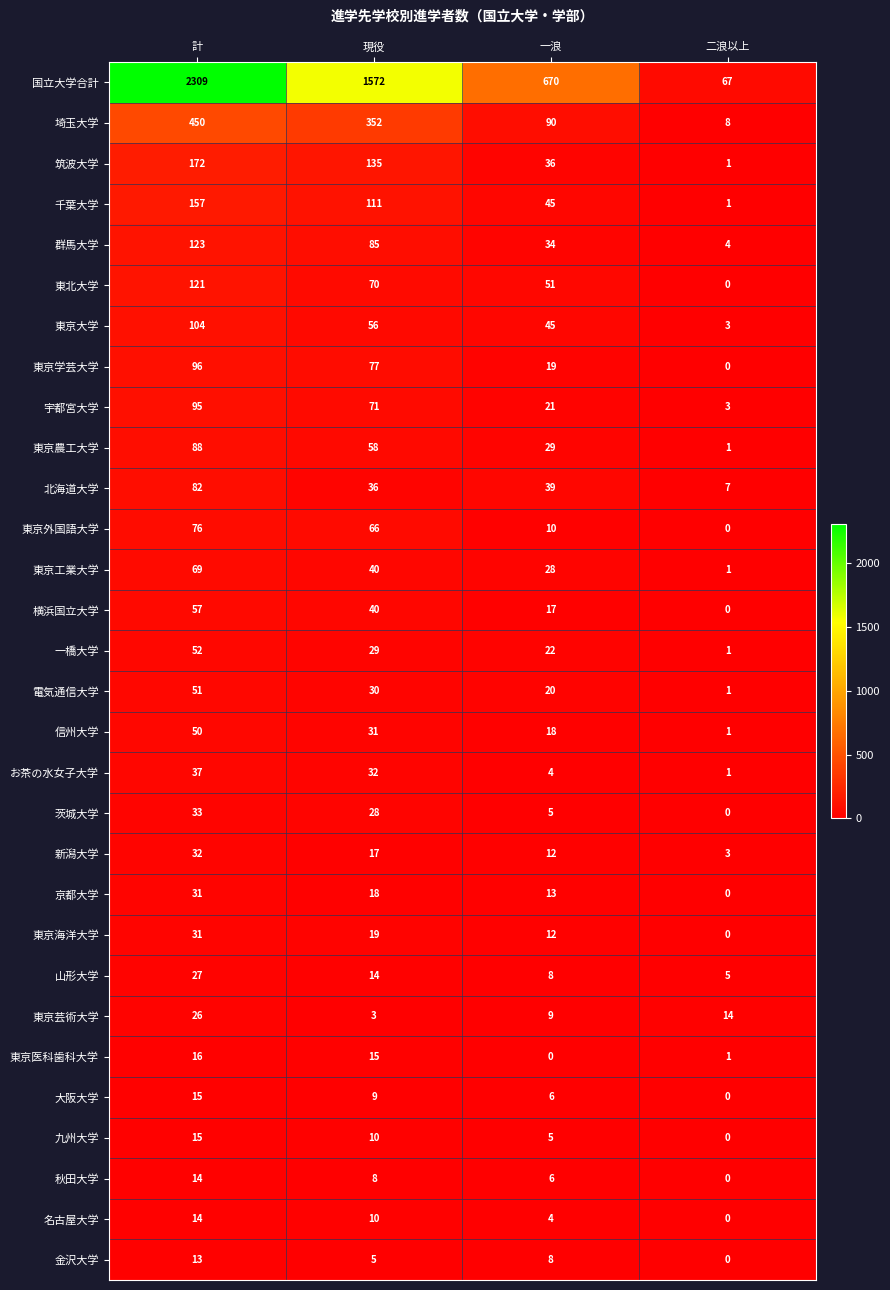

What is the average value of the 信州大学 series?

25